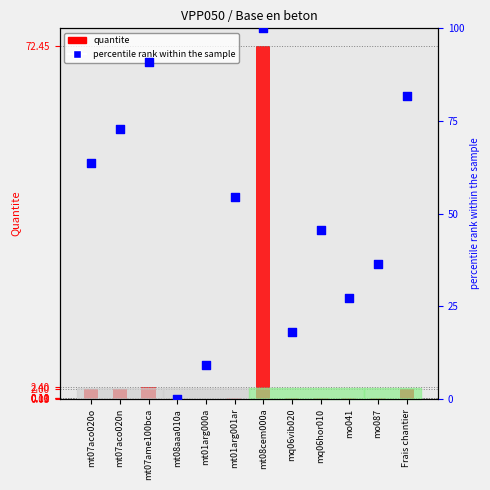

Which series has the largest Y range (max minus min)?

percentile rank